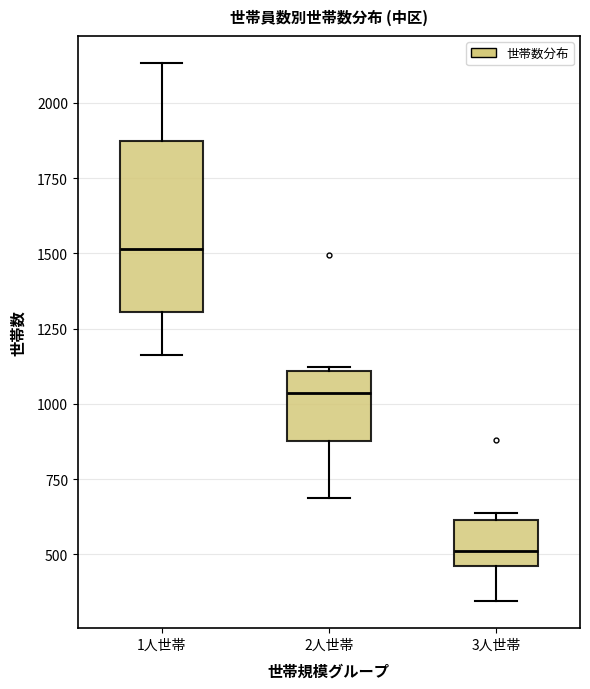

Where does the median line of the box for 2人世帯 sit on the y-axis? The values are not printed on the chart, so give them approximately, as read against the axis.

1050